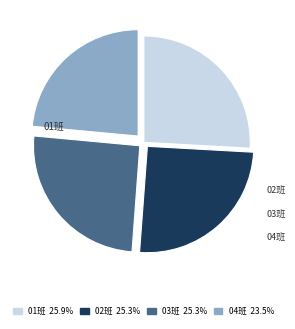

Does any single category account for the majority?

No